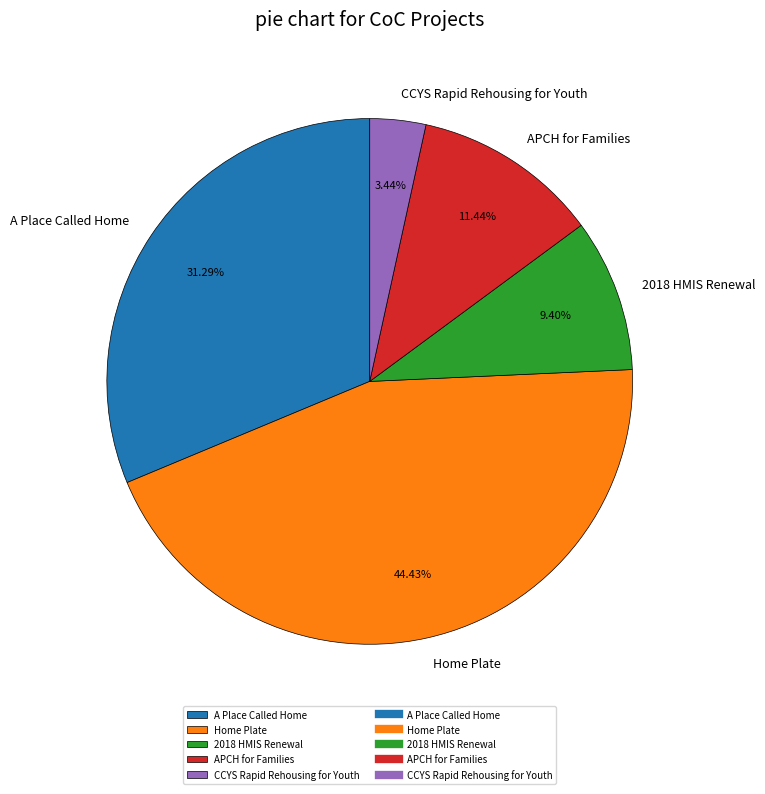

Which slice is the smallest?

CCYS Rapid Rehousing for Youth